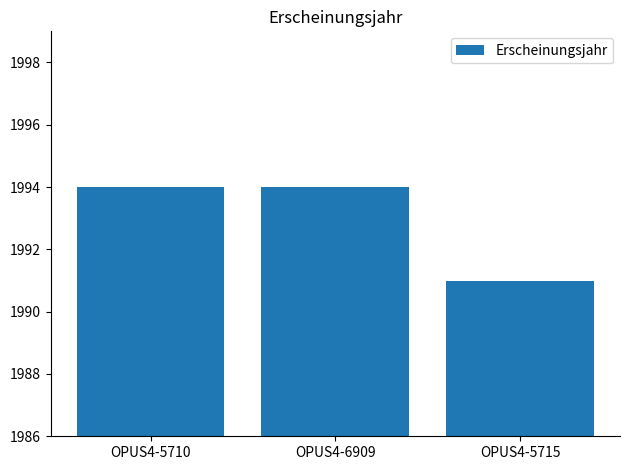

What is the value of the 2nd bar from the left?

1994